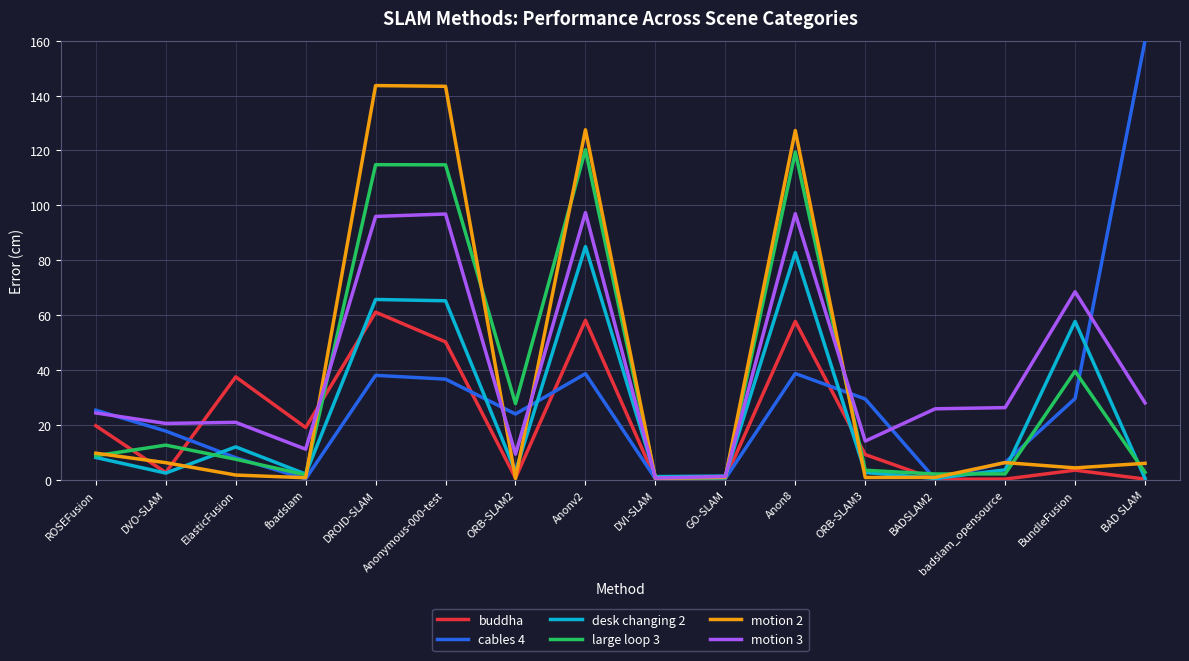

What position from the left is BundleFusion?

15